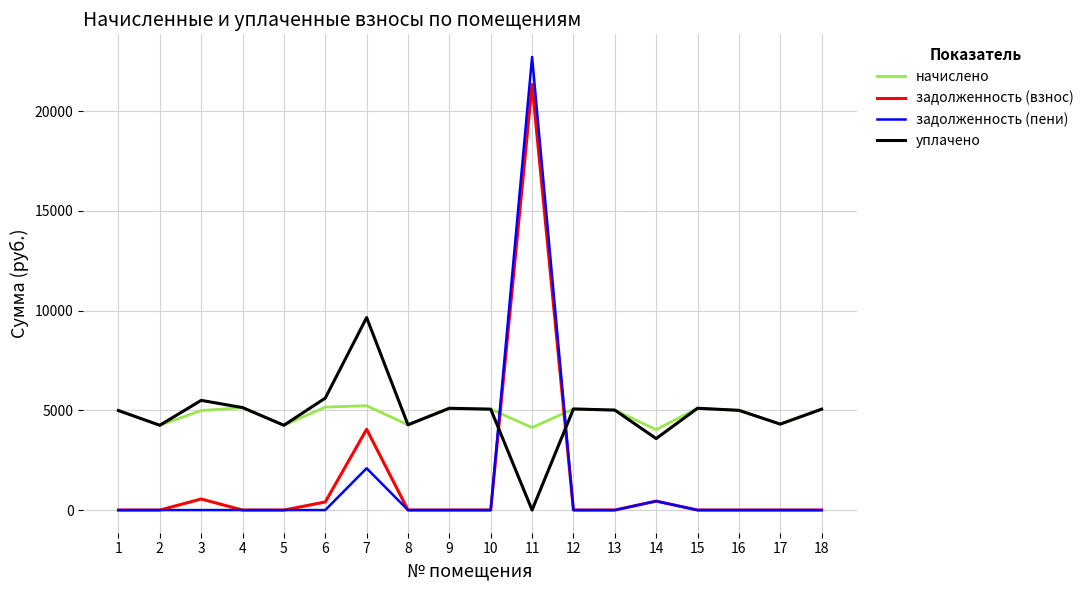

What is the sum of all уплачено values?

86955.4